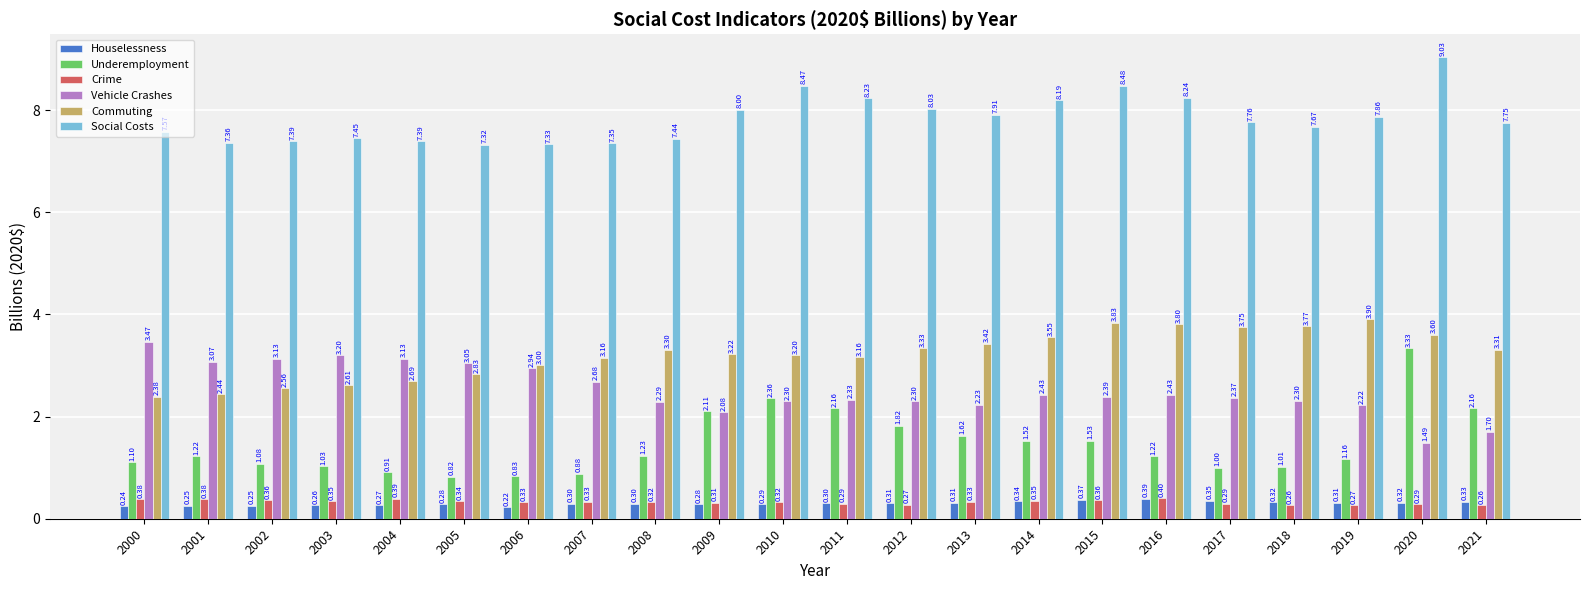

What is the difference between the maximum and minimum values in the Underemployment series?

2.5